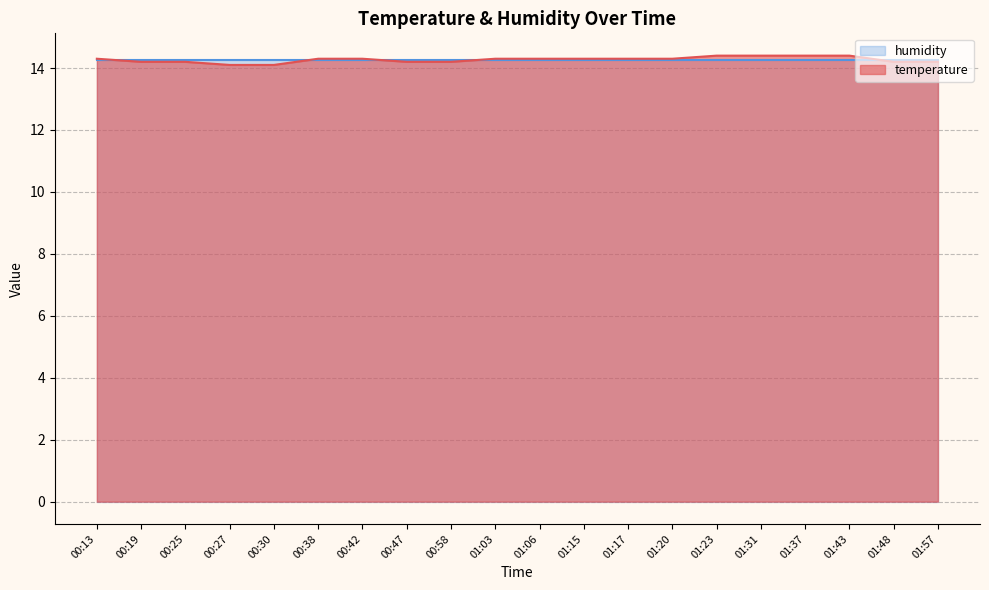

Reading right to left, transcribe all the data shown in this chart.

14.2	14.2	14.4	14.4	14.4	14.4	14.3	14.3	14.3	14.3	14.3	14.2	14.2	14.3	14.3	14.1	14.1	14.2	14.2	14.3